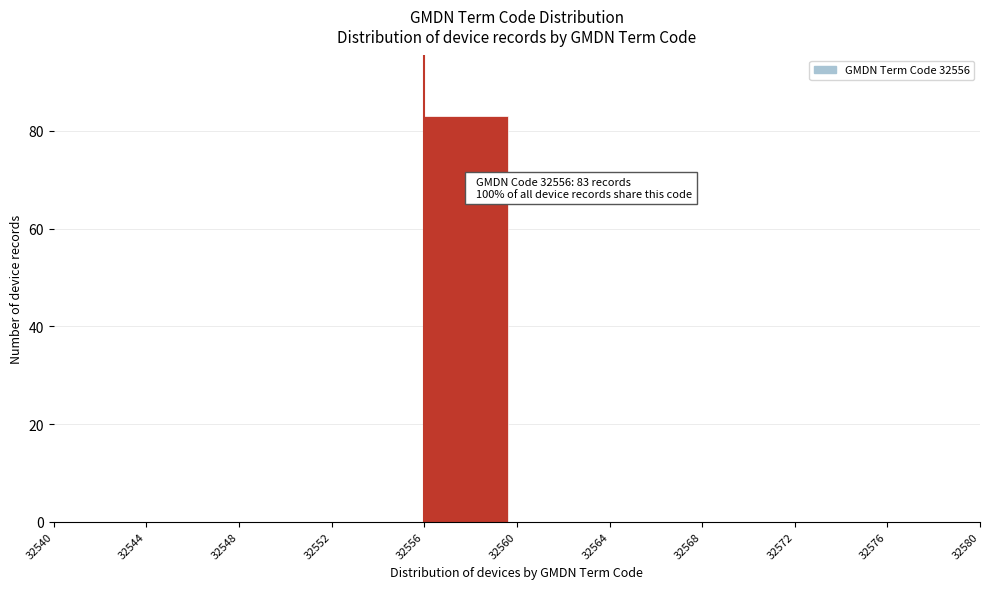

Over which range of the x-axis is the bar tallest?

32556 to 32560